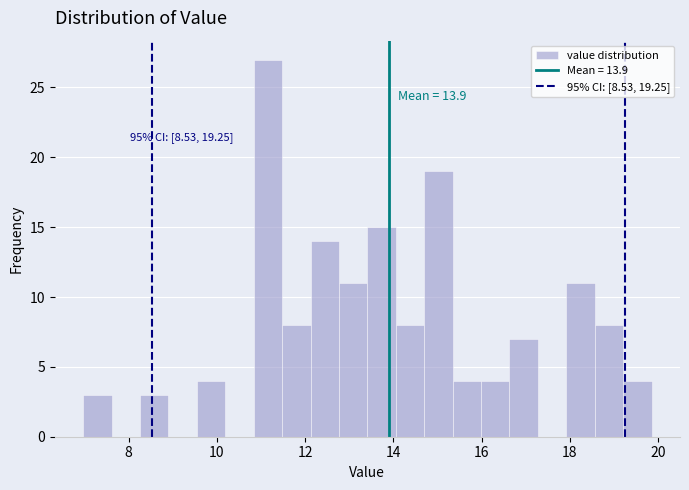

Around what value on the x-axis is the tallest bar? Give the approximate position of its centre, as read against the axis.

11.2